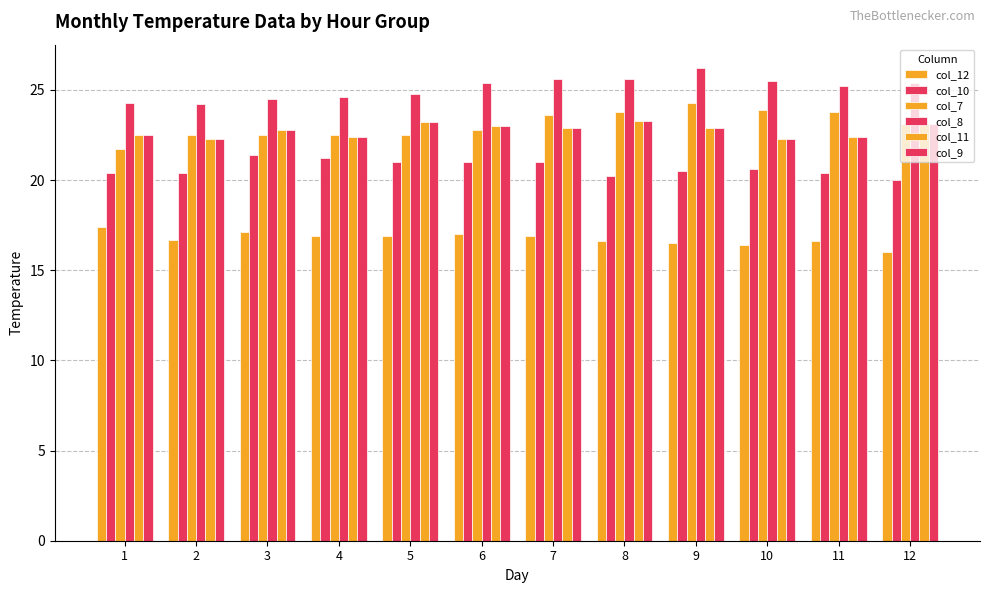

At which category is the sum across all series the highest?

9